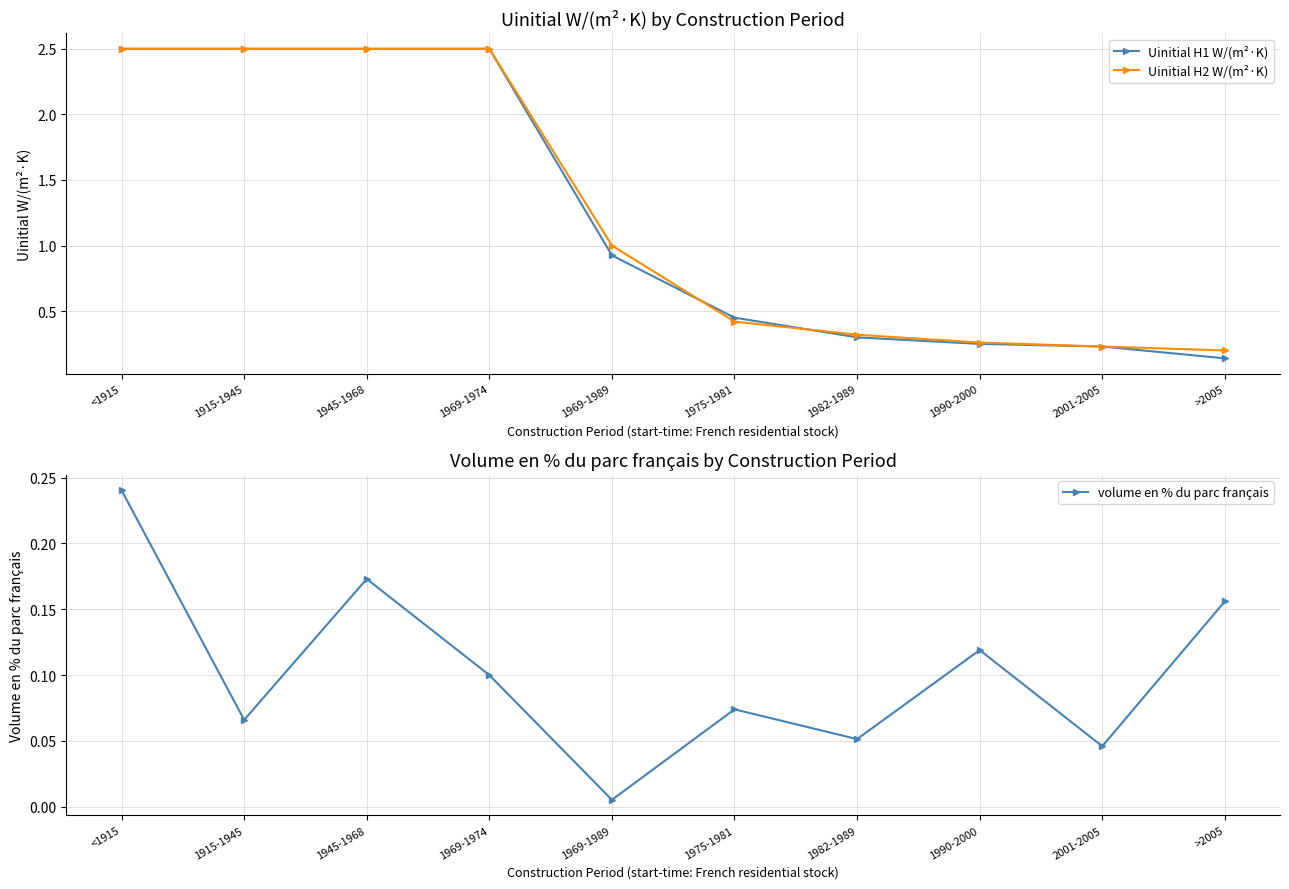

What is the sum of the Uinitial H2 W/(m²·K) values at 1969-1989 and 1990-2000?

1.3